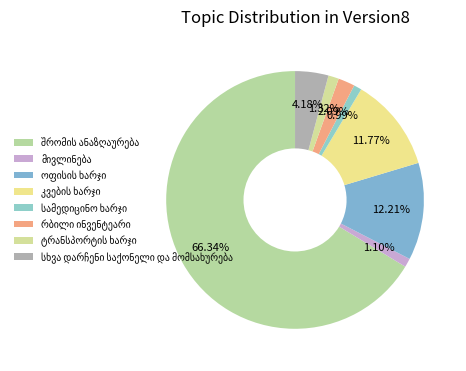

To the nearest percent, what is the difference between the largest and smallest slice percentages?

65%